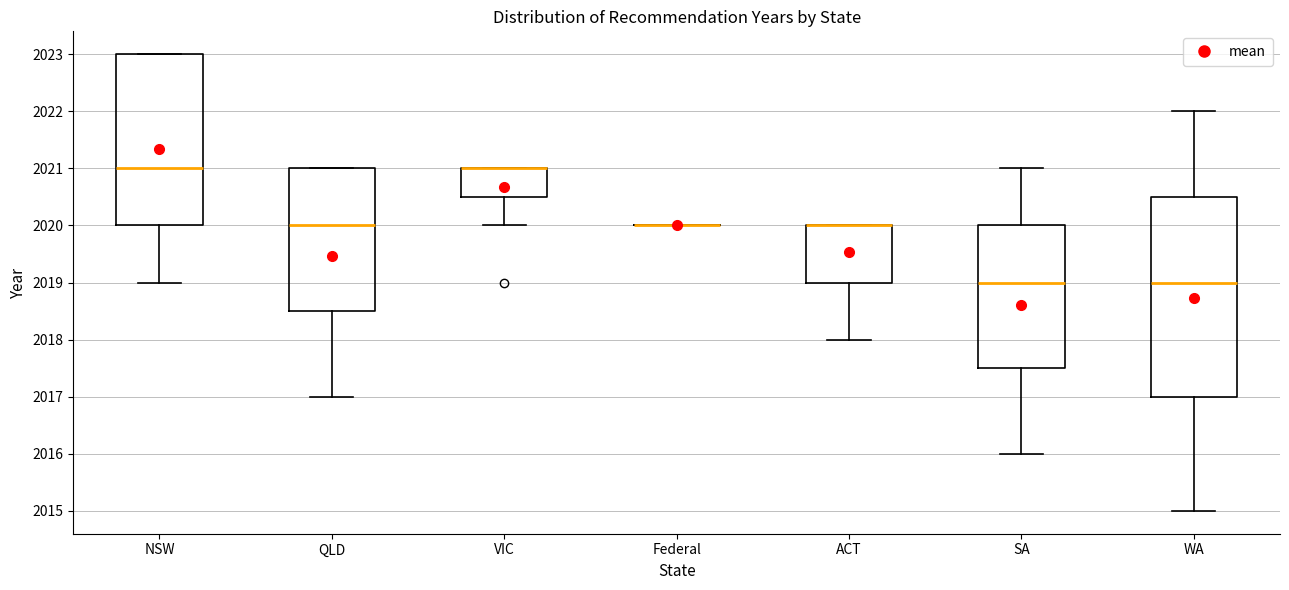

Reading left to right, transcribe this box plot: for each box, give where its median line is, the range the box spans, and where its two whiskers end, as read against the y-axis. The values are not printed on the chart, so give them approximately, as read against the axis.

NSW: median 2021.0, box 2020.0 to 2023.0, whiskers 2019.0 to 2023.0
QLD: median 2020.0, box 2018.5 to 2021.0, whiskers 2017.0 to 2021.0
VIC: median 2021.0 (drawn on the box's upper edge), box 2020.5 to 2021.0, whiskers 2020.0 to 2021.0
Federal: box collapsed to a line at 2020.0, whiskers 2020.0 to 2020.0
ACT: median 2020.0 (drawn on the box's upper edge), box 2019.0 to 2020.0, whiskers 2018.0 to 2020.0
SA: median 2019.0, box 2017.5 to 2020.0, whiskers 2016.0 to 2021.0
WA: median 2019.0, box 2017.0 to 2020.5, whiskers 2015.0 to 2022.0